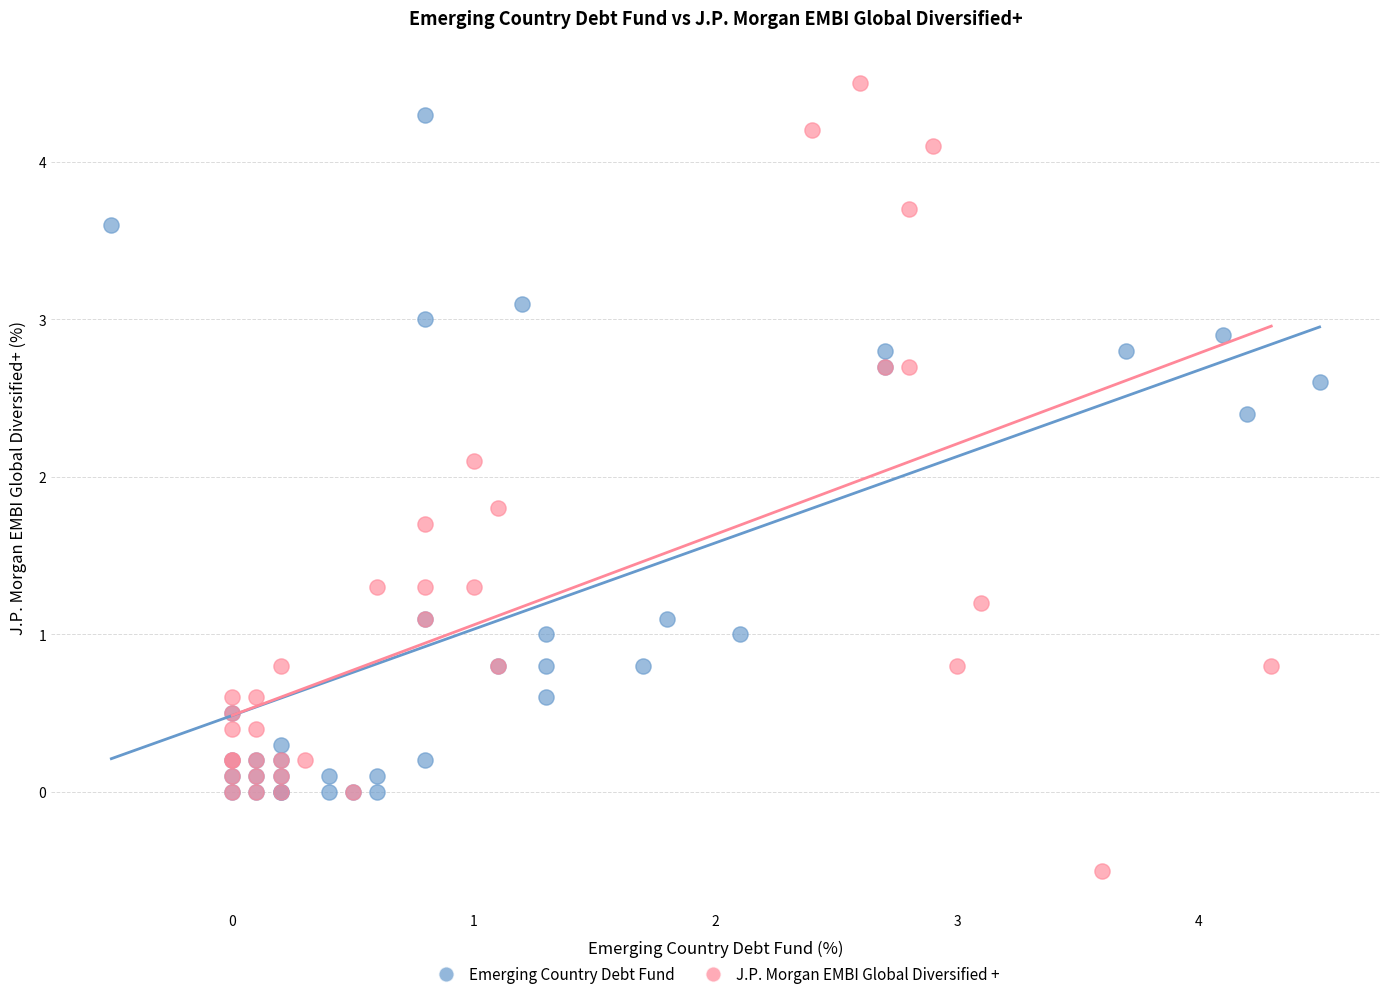

Which series has the largest Y range (max minus min)?

J.P. Morgan EMBI Global Diversified +